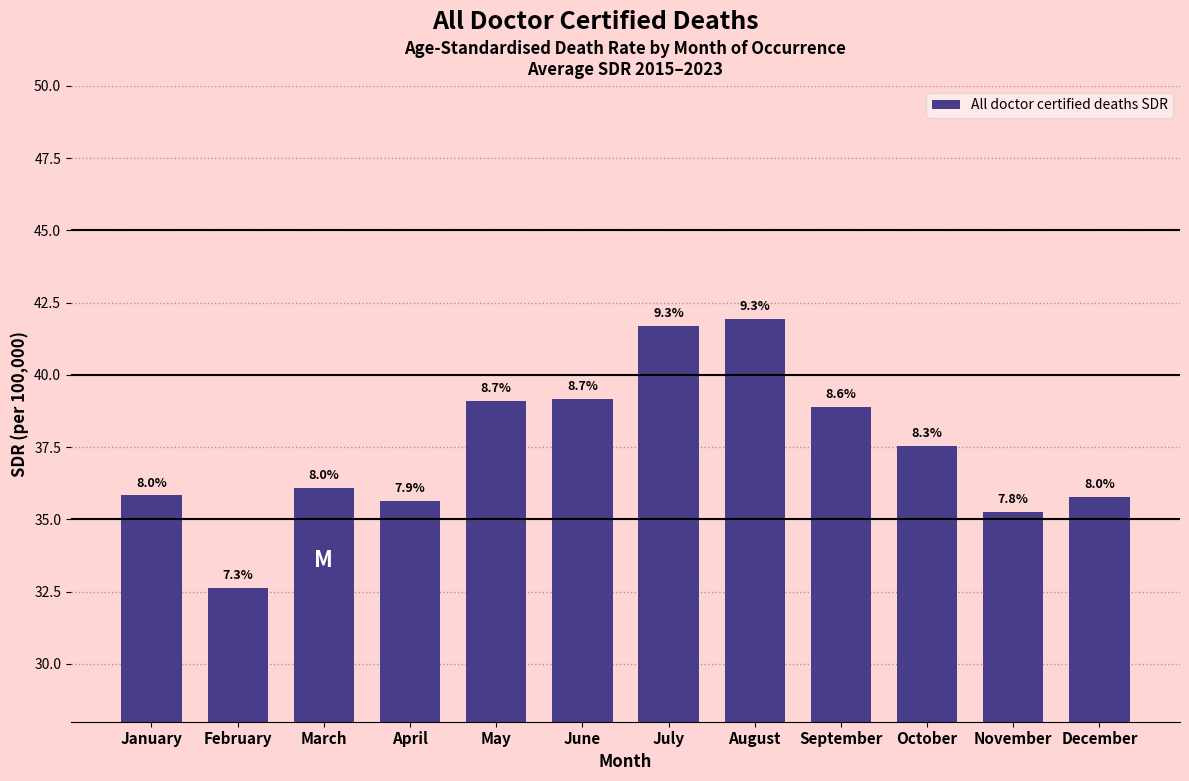

Does the chart contain any negative values?

No